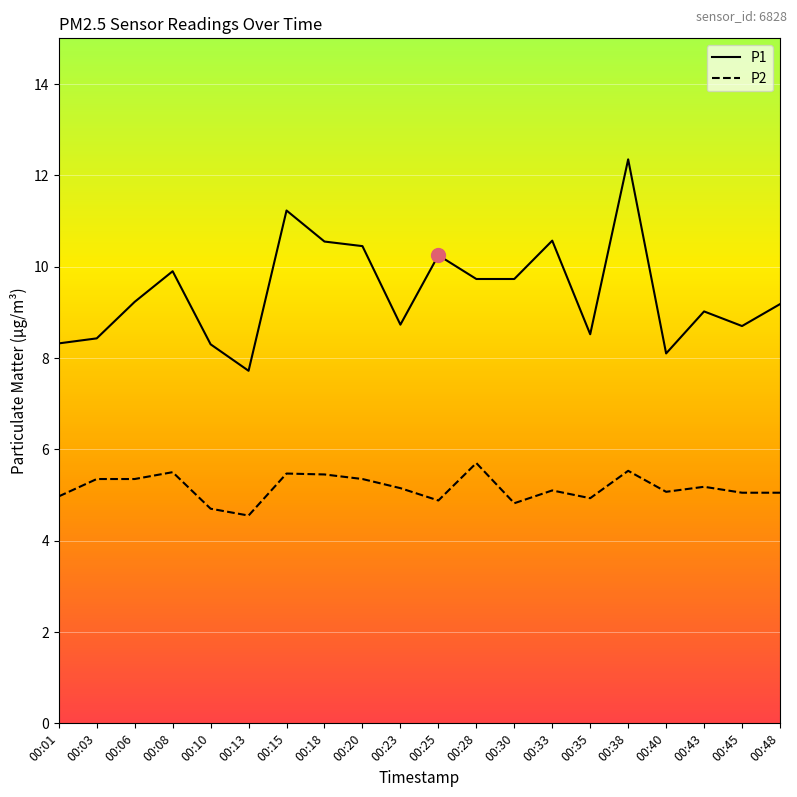

What is the spread (max minus min) of values at 00:25?

5.4